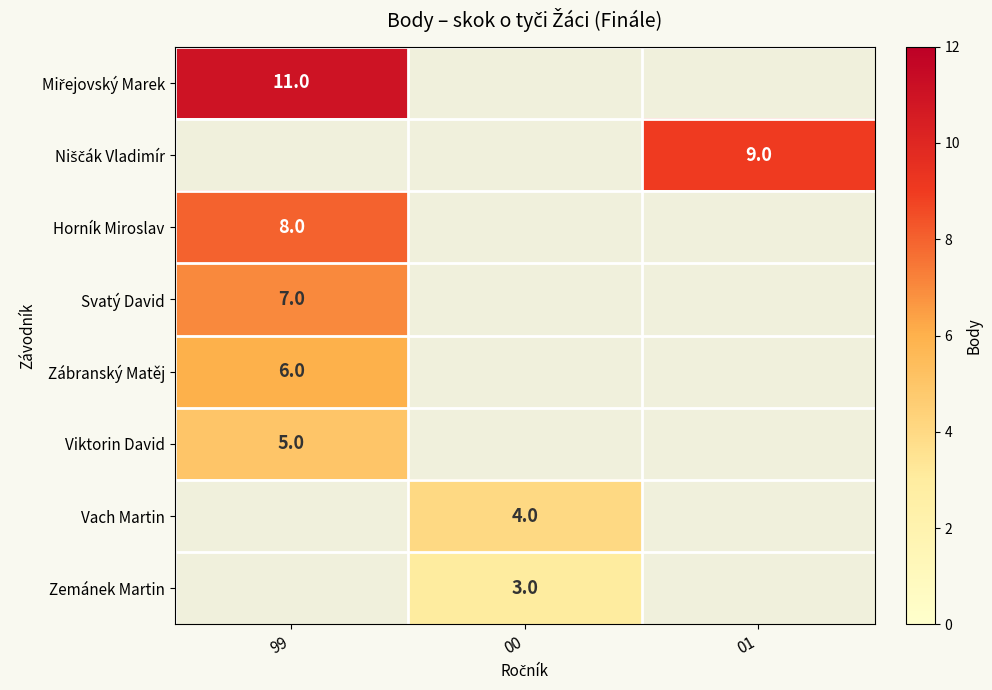

Is it true that Vach Martin equals 1 at 00?

False